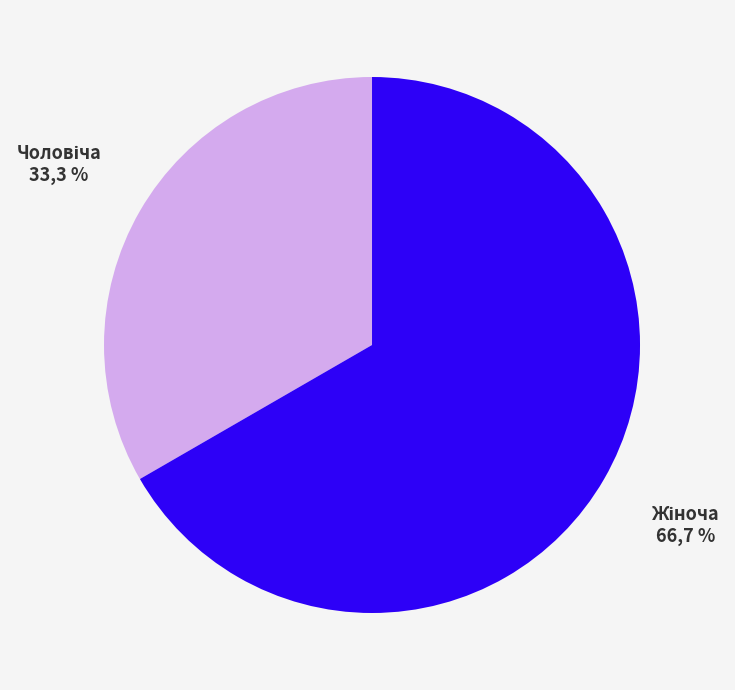

To the nearest percent, what portion does Чоловіча represent?

33%